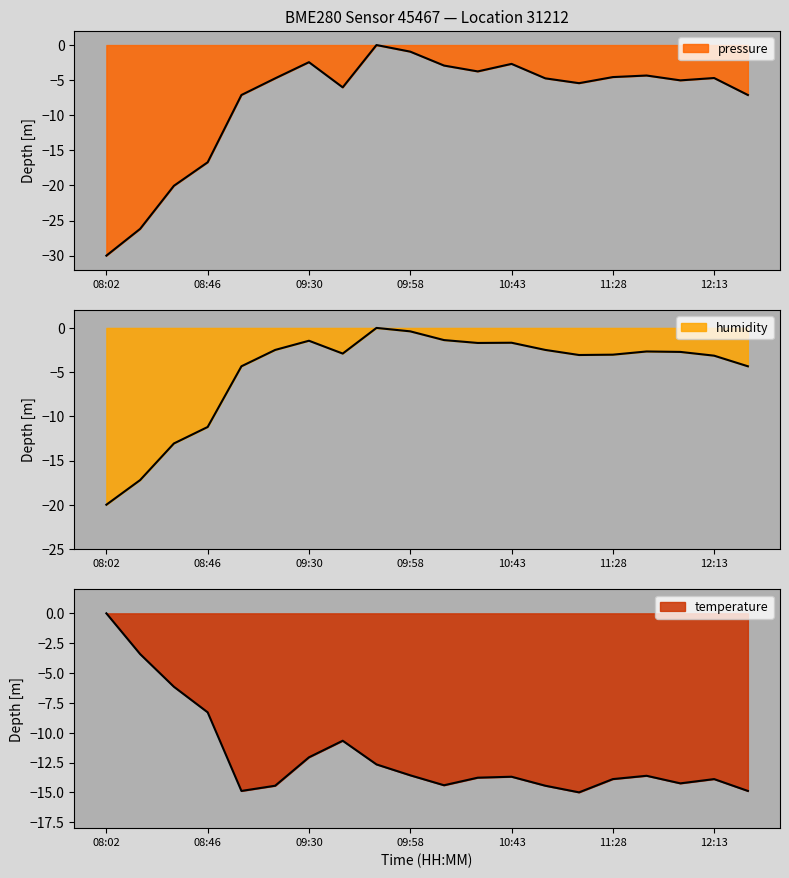

What is the label of the 3rd point from the left?

08:32